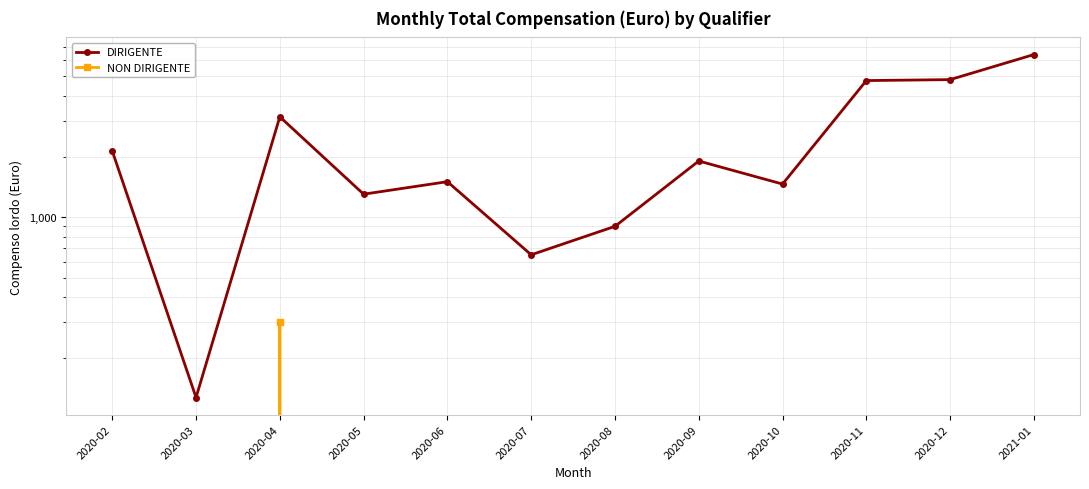

What is the average value of the NON DIRIGENTE series?

25.0